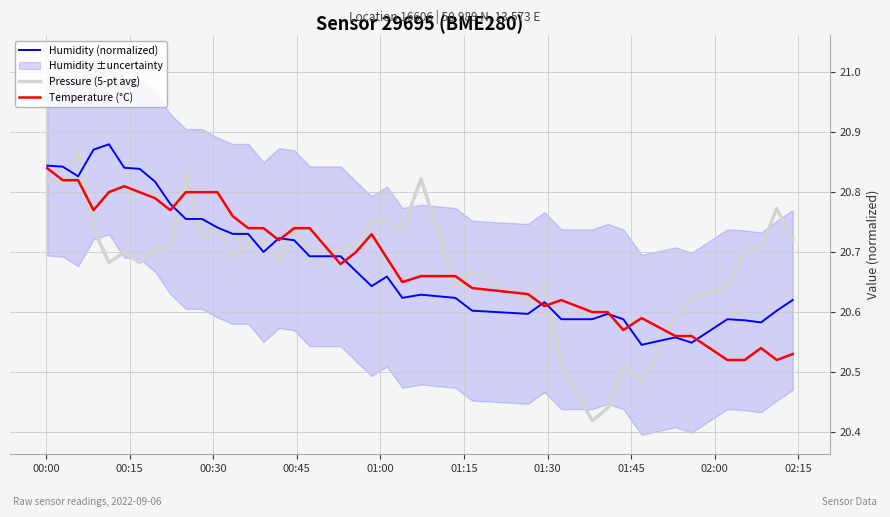

How many categories are shown in the chart?

40